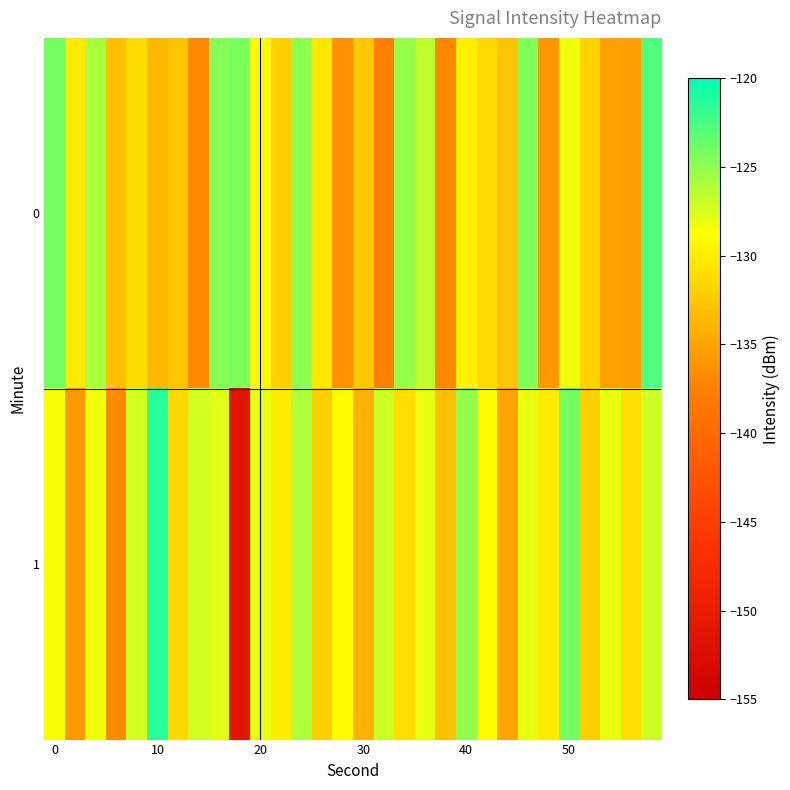

Count the number of data series in this chart.

2